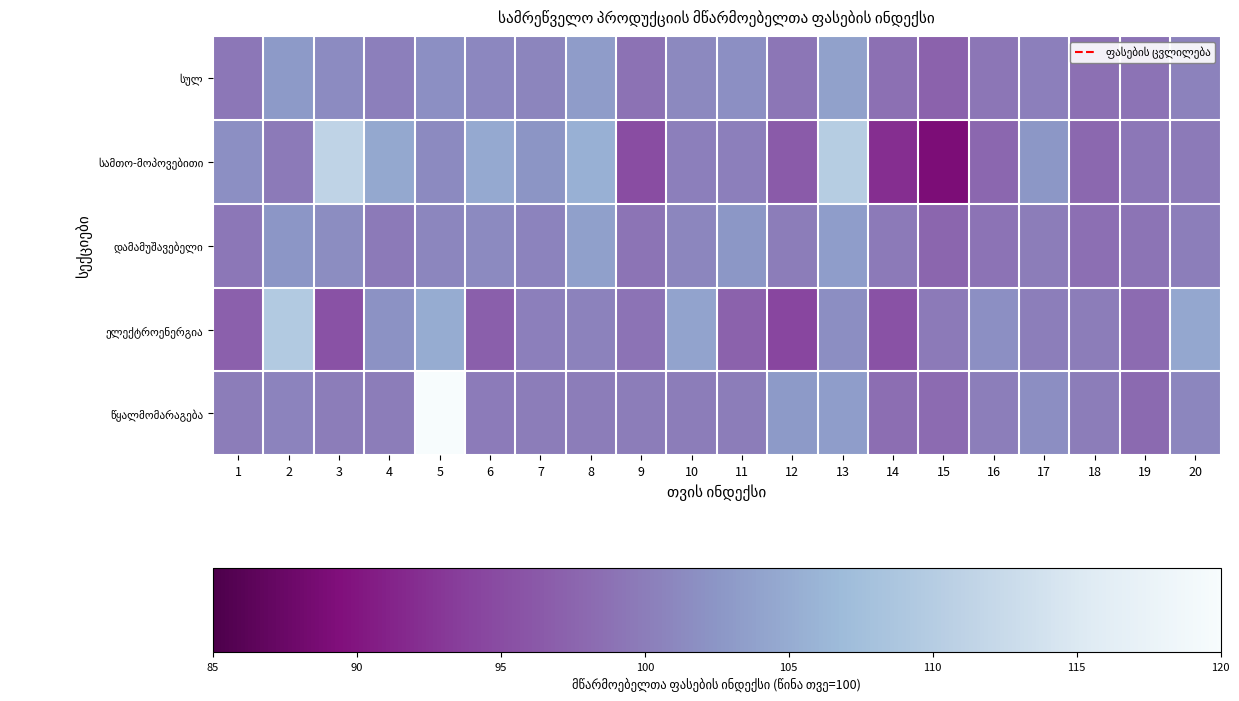

Which series has the largest range (max minus min)?

სამთო-მოპოვებითი